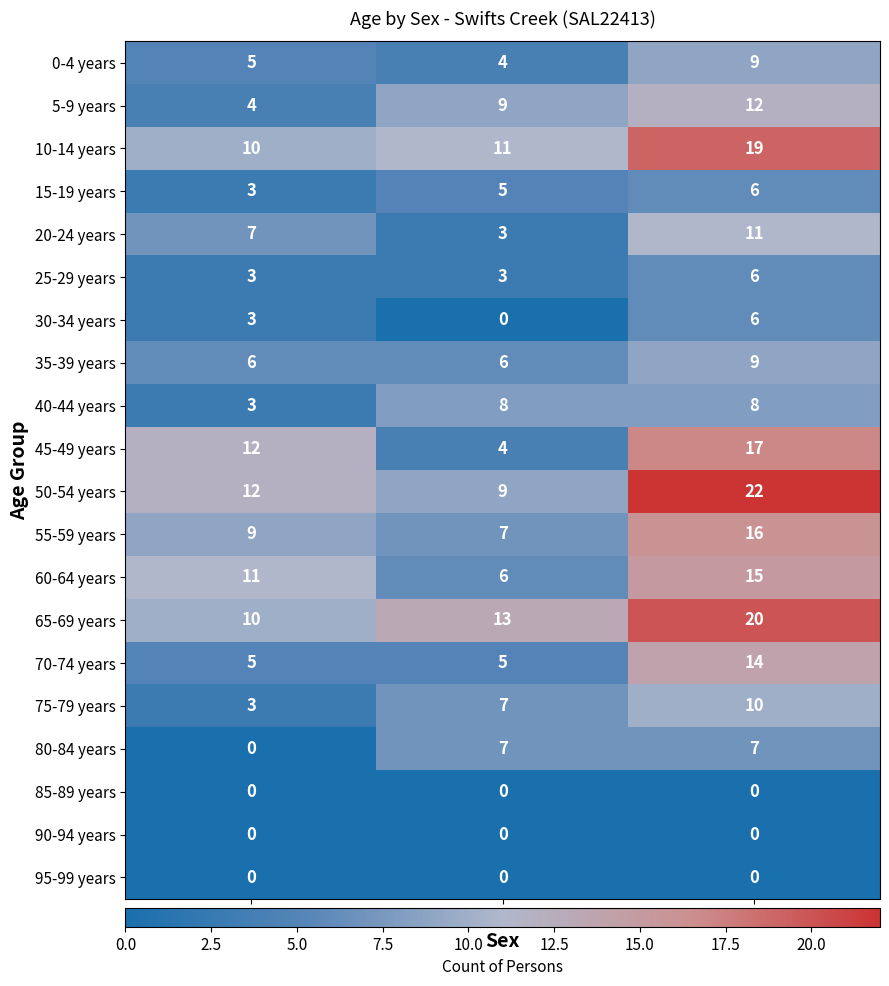

Where is 60-64 years nearest to the value 10?

Males